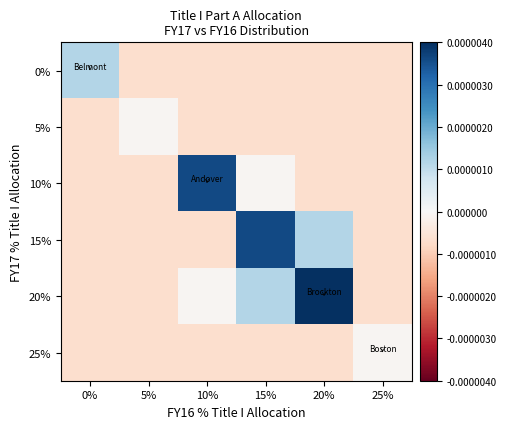

How many categories are shown in the chart?

6